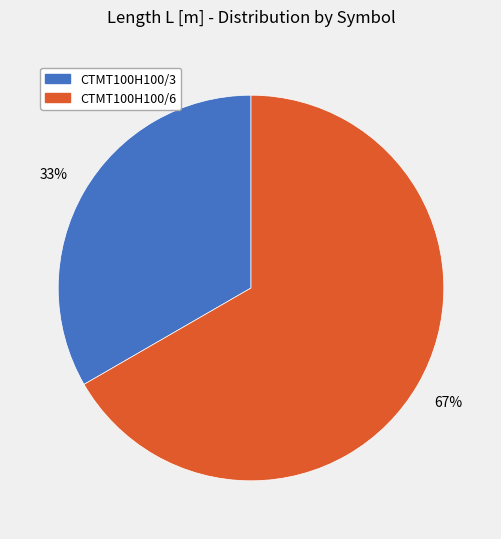

Does any single category account for the majority?

Yes